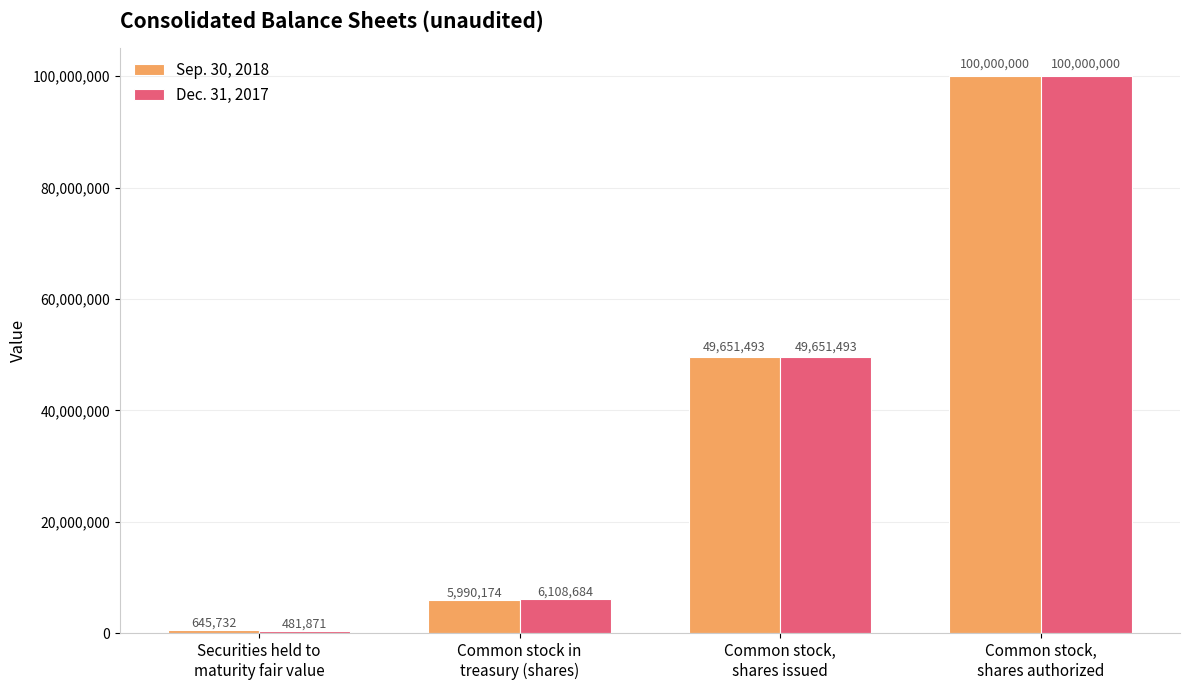

At which label does Sep. 30, 2018 reach its peak?

Common stock,
shares authorized